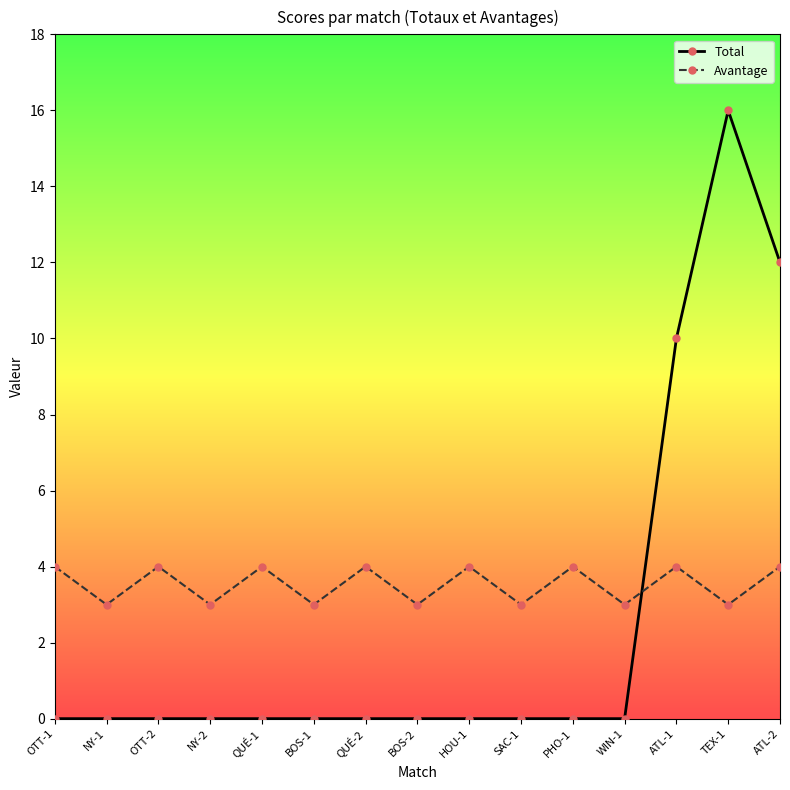

The Avantage series shows 4 at BOS-1. True or false?

False